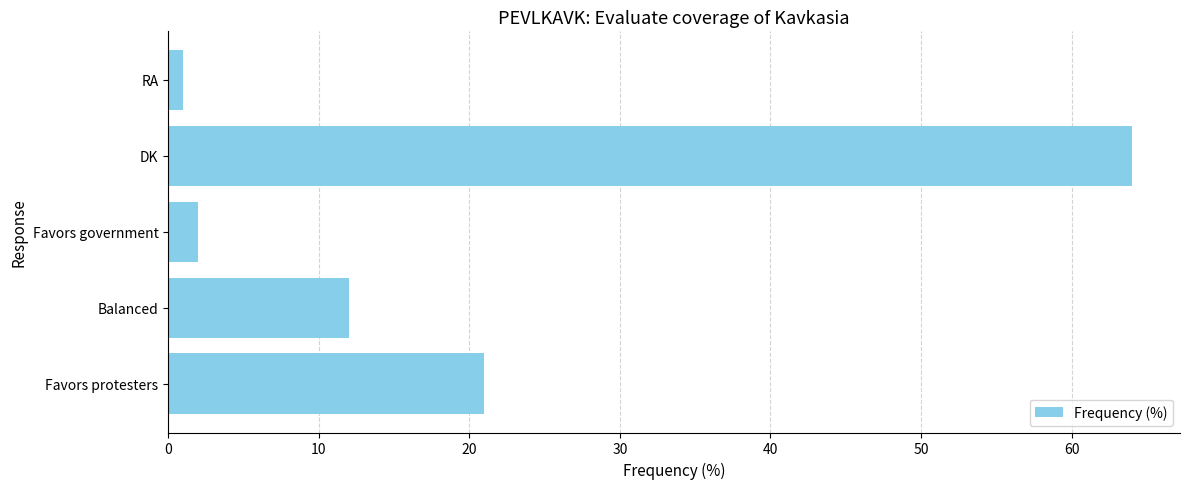

Are the bars horizontal?

Yes